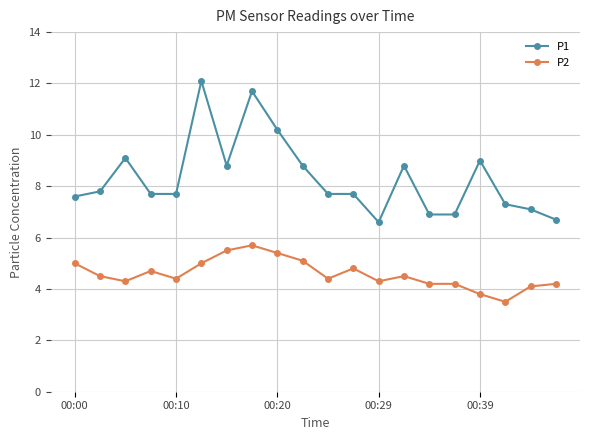

What is the average value of the P1 series?

8.3